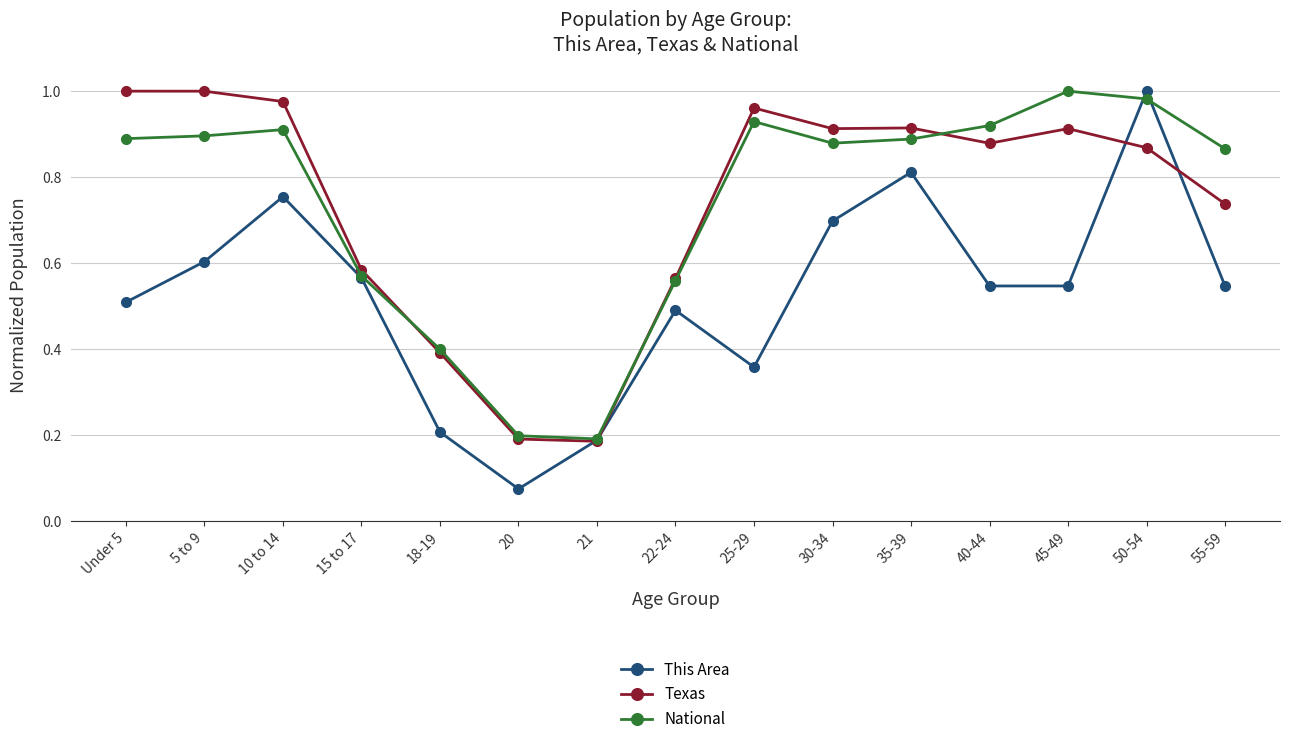

Which series changed the most between 30-34 and 50-54?

This Area